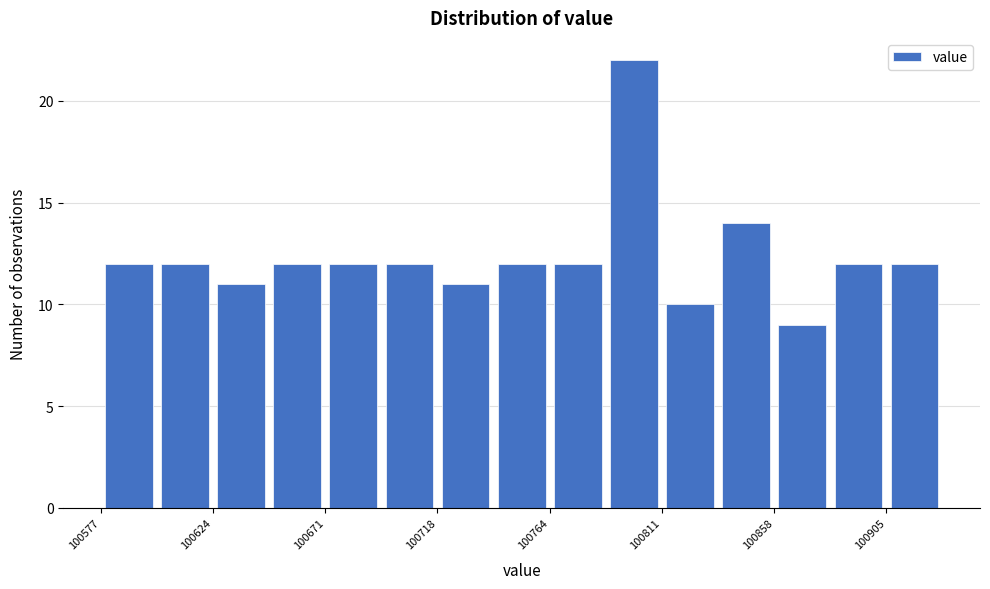

Reading left to right, transcribe this chart: for each bar, give the range it covers on the x-axis and its height. Neither the bar edges nor the heights are printed on the chart, so give them approximately, as read against the axes.

100575 to 100600: 12
100600 to 100625: 12
100625 to 100645: 11
100645 to 100670: 12
100670 to 100695: 12
100695 to 100720: 12
100720 to 100740: 11
100740 to 100765: 12
100765 to 100790: 12
100790 to 100810: 22
100810 to 100835: 10
100835 to 100860: 14
100860 to 100880: 9
100880 to 100905: 12
100905 to 100930: 12